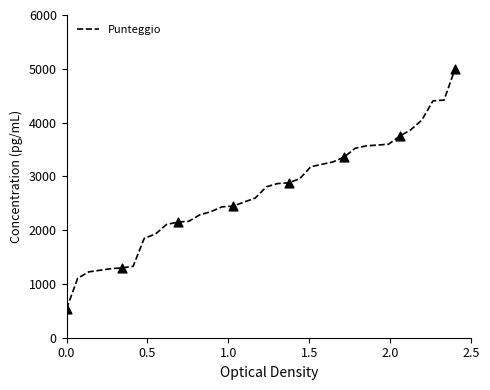

What is the greatest value displayed?

5000.0